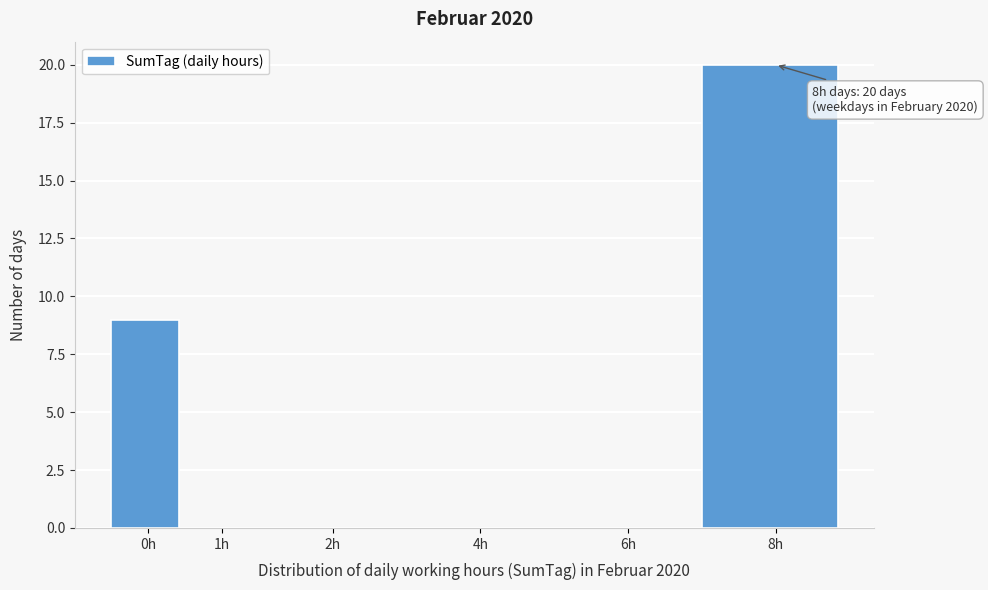

Reading left to right, extract all data points from this chart.

0h=9	1h=0	2h=0	4h=0	6h=0	8h=20